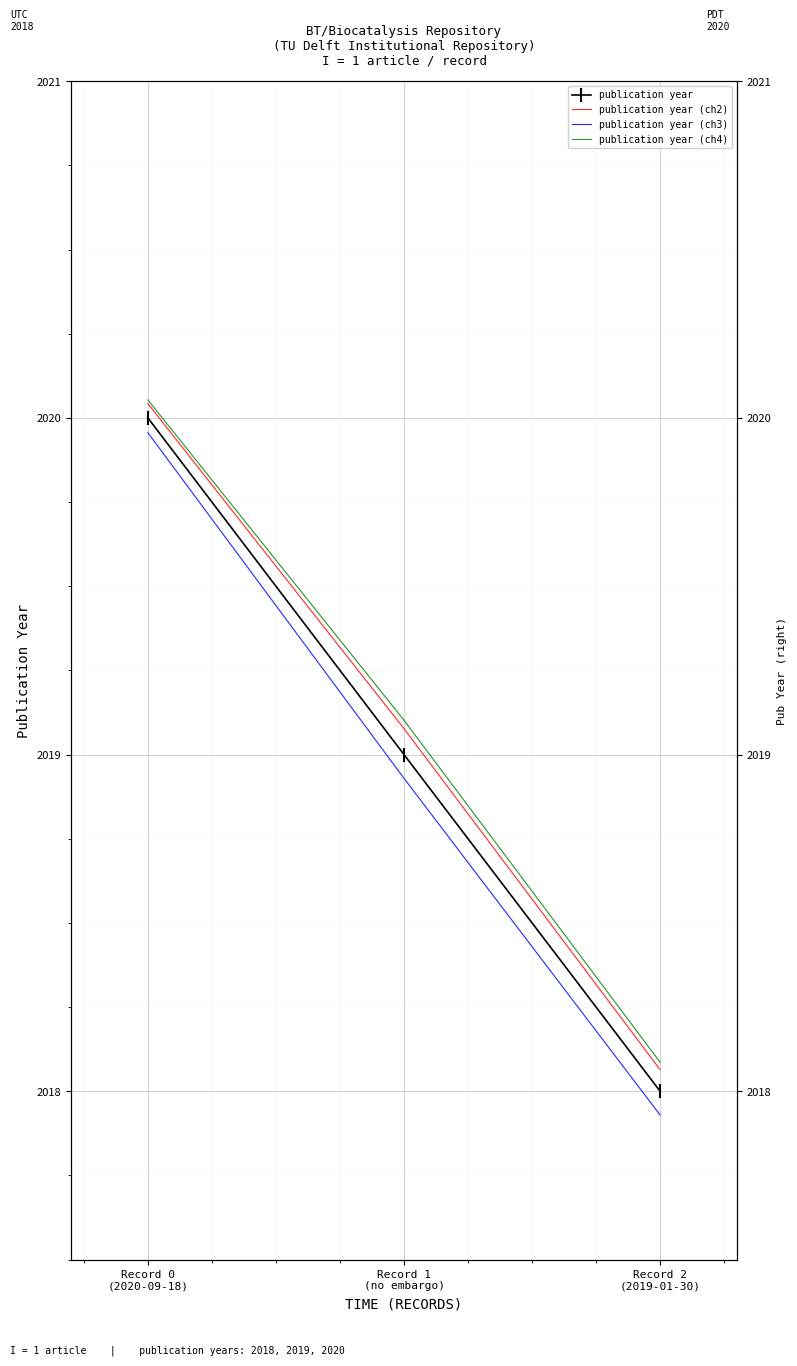

What is the total value across all series at Record 1
(no embargo)?

8076.1